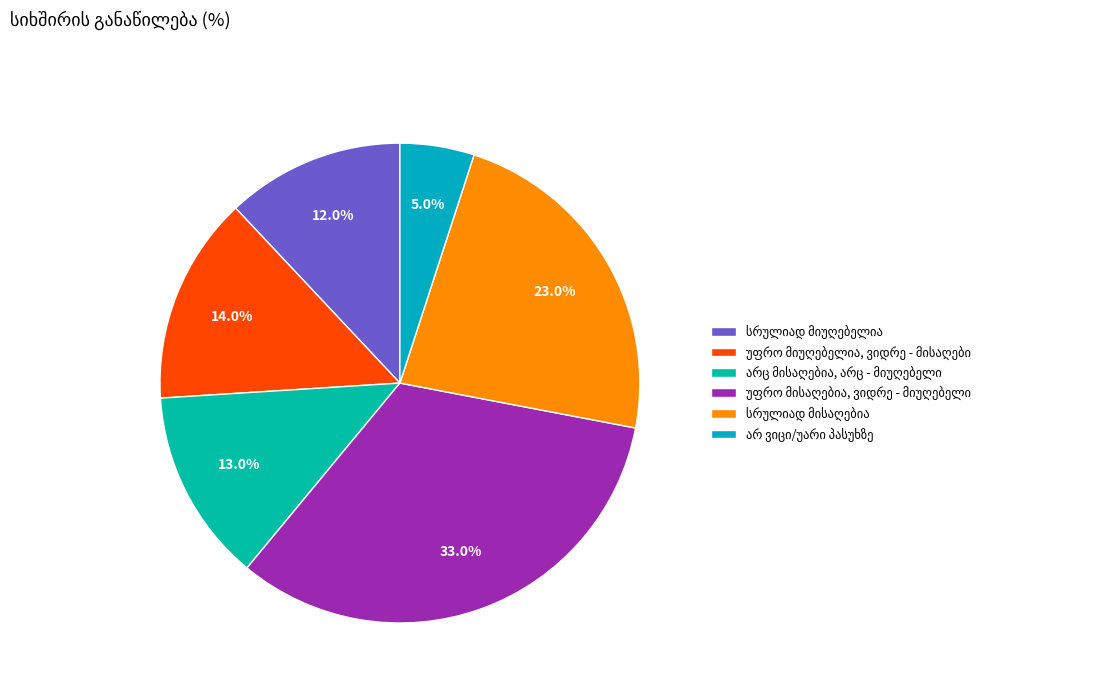

Does არც მისაღებია, არც - მიუღებელი account for over 50% of the chart?

No